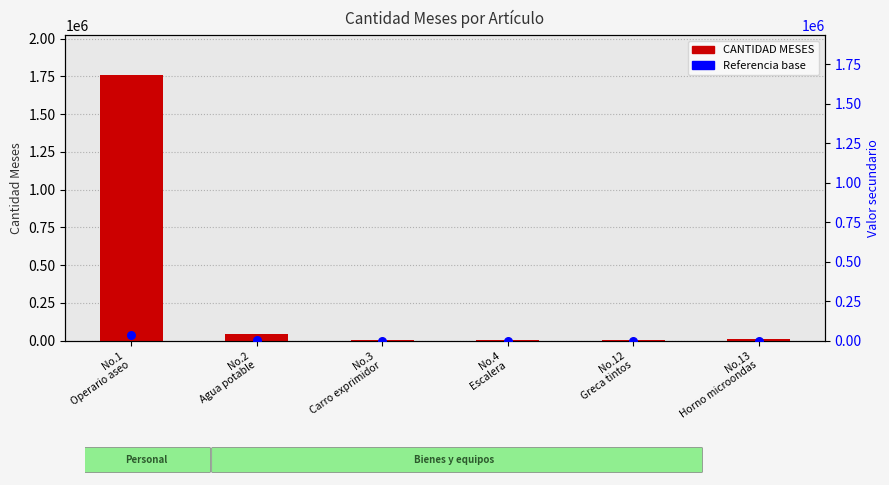

At how many categories does at least one series exceed 1237315?

1